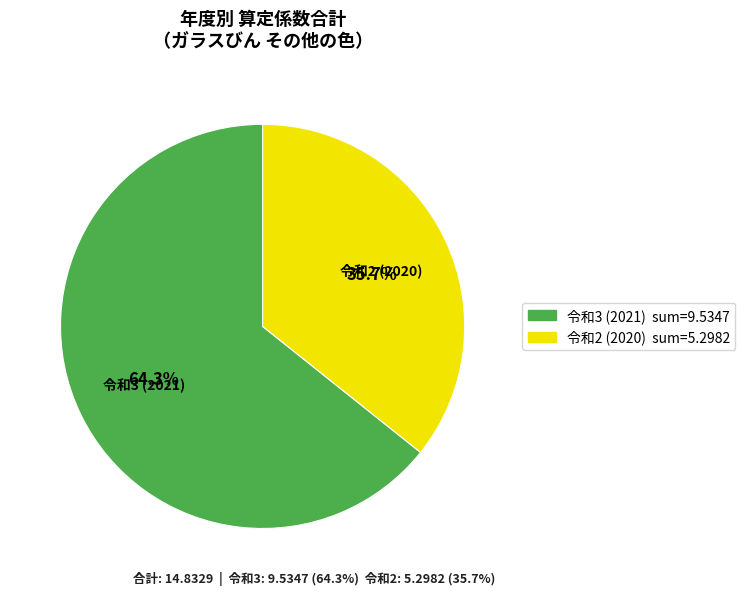

To the nearest percent, what is the average slice percentage?

50%